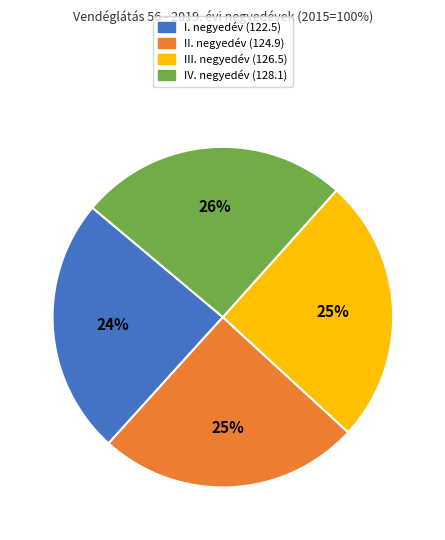

Is it true that IV. is 26% of the pie?

True